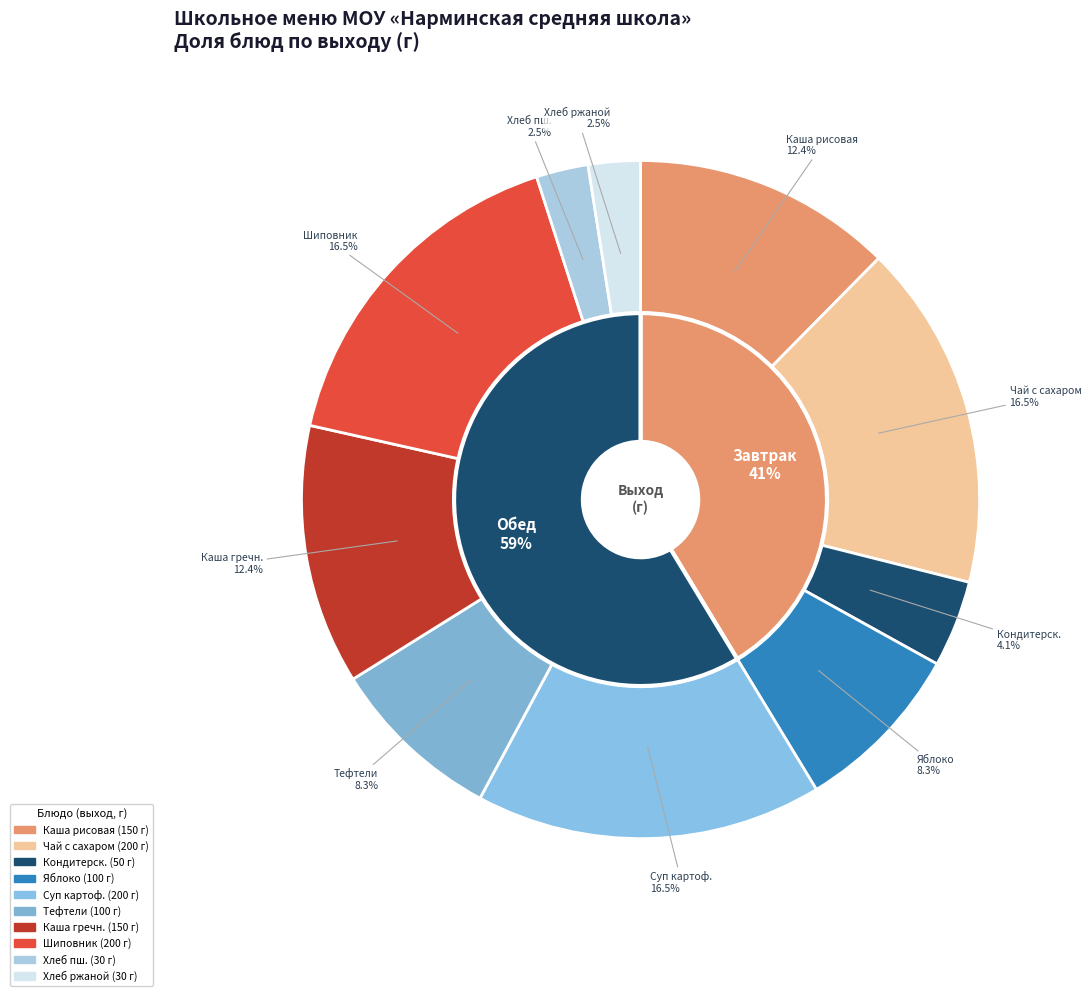

True or false: Каша гречневая рассыпчатая accounts for 12% of the total.

True